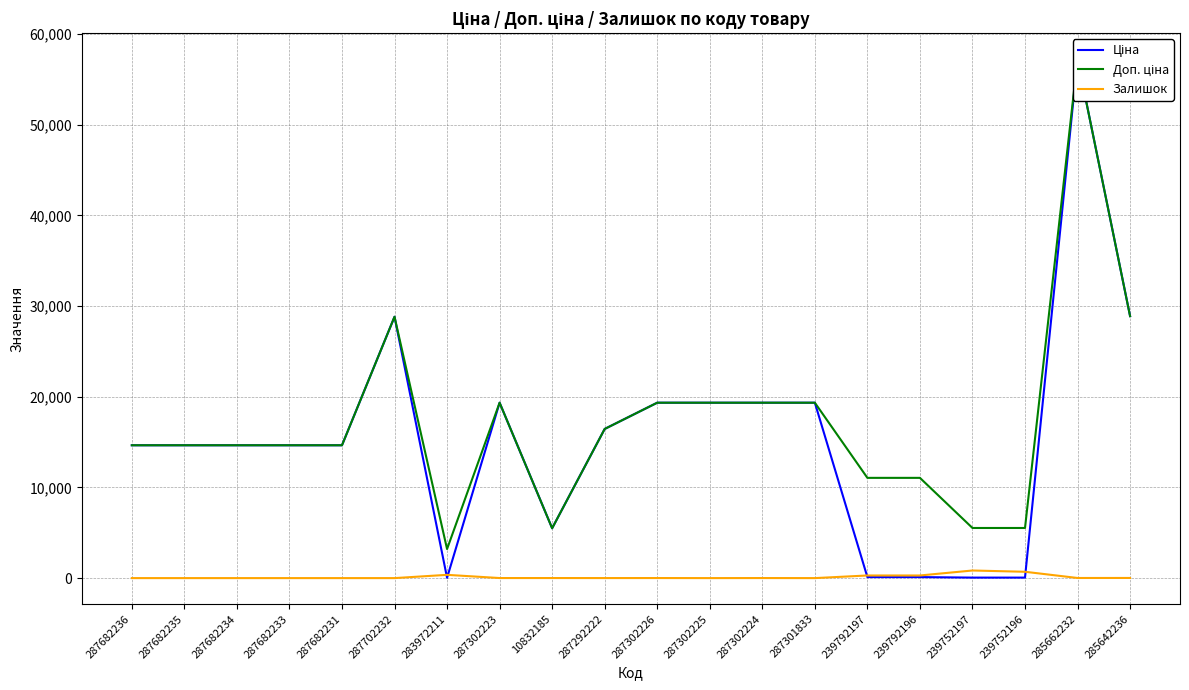

How many interior local valleys does the Доп. ціна series have?

2